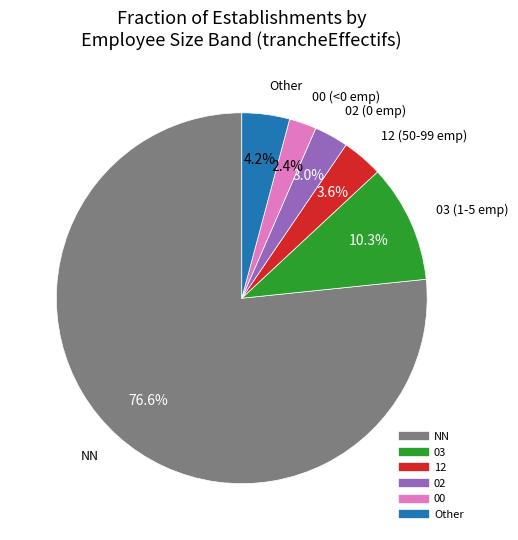

Is there any slice that represents more than half of the pie?

Yes